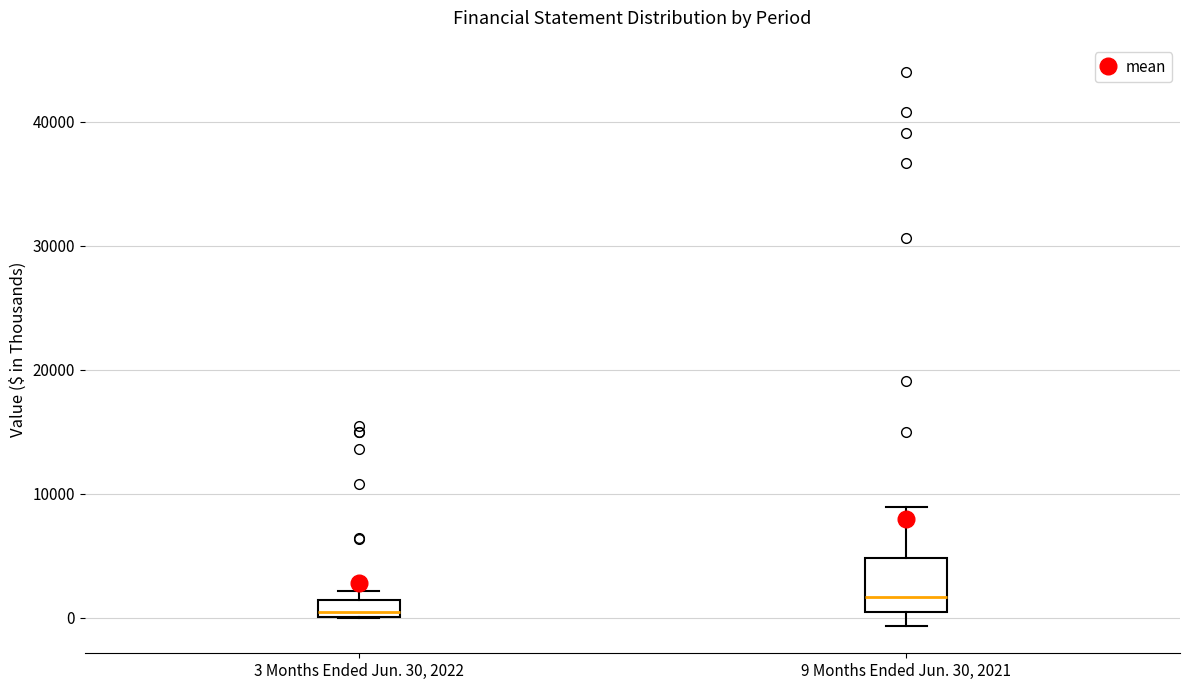

Where does the median line of the box for 9 Months Ended Jun. 30, 2021 sit on the y-axis? The values are not printed on the chart, so give them approximately, as read against the axis.

2000